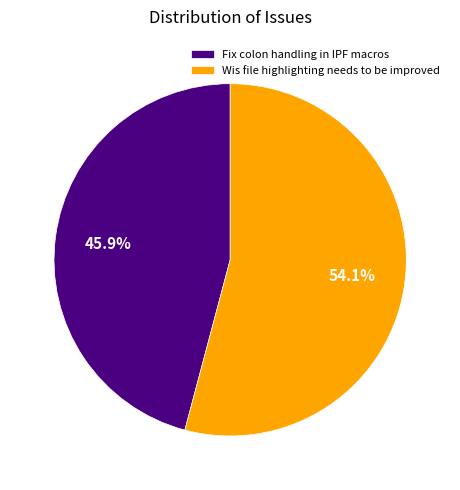

What percentage is the Fix colon handling in IPF macros slice, to the nearest percent?

46%